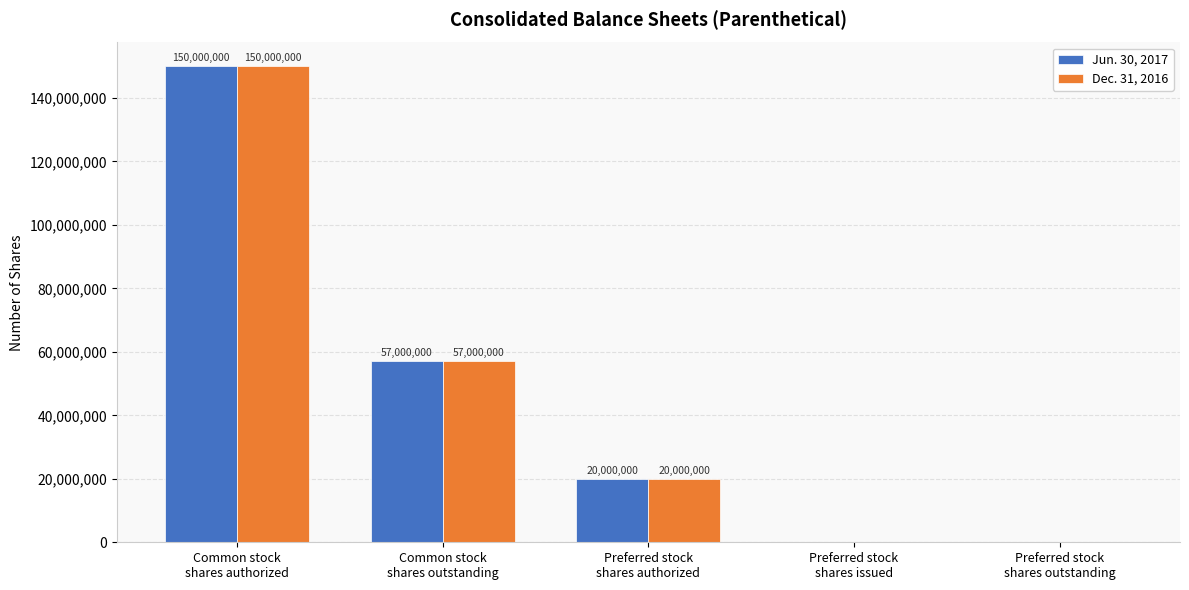

How many Jun. 30, 2017 values are between 0 and 57000000?

4